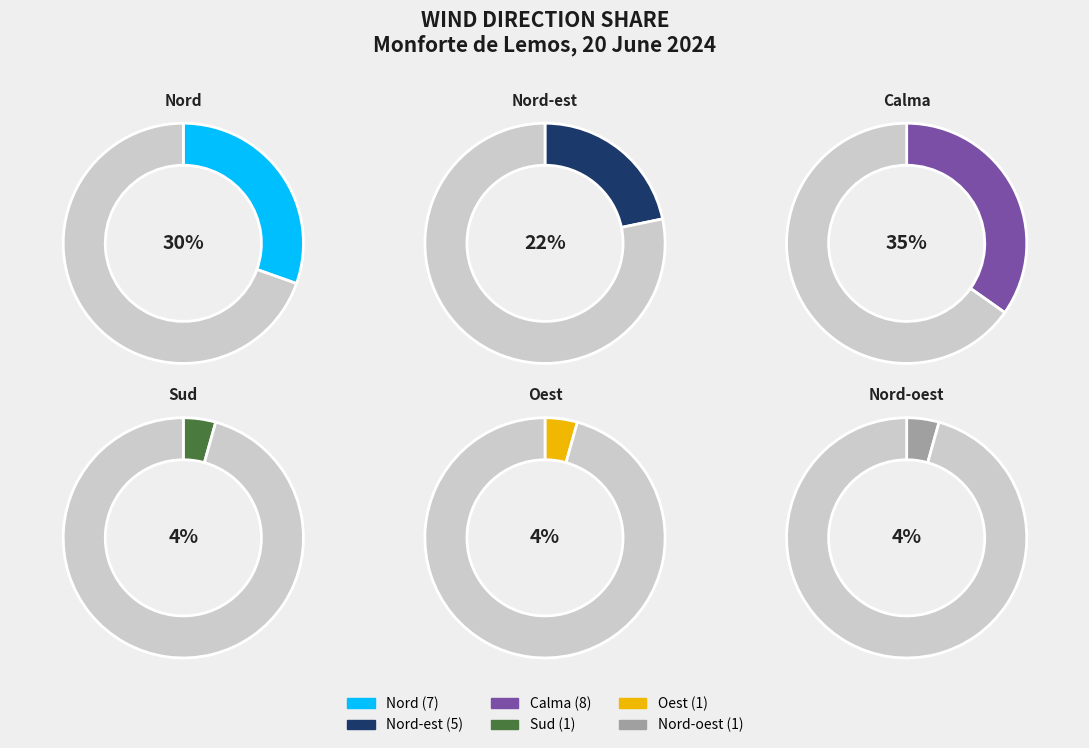

Which slice is the largest?

Calma